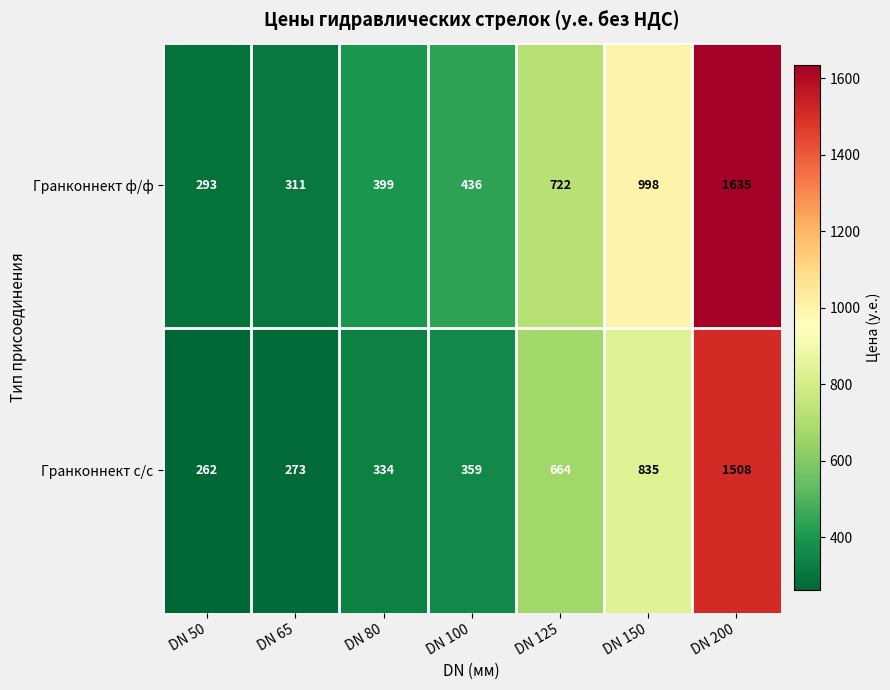

At which label does Гранконнект с/с reach its peak?

DN 200